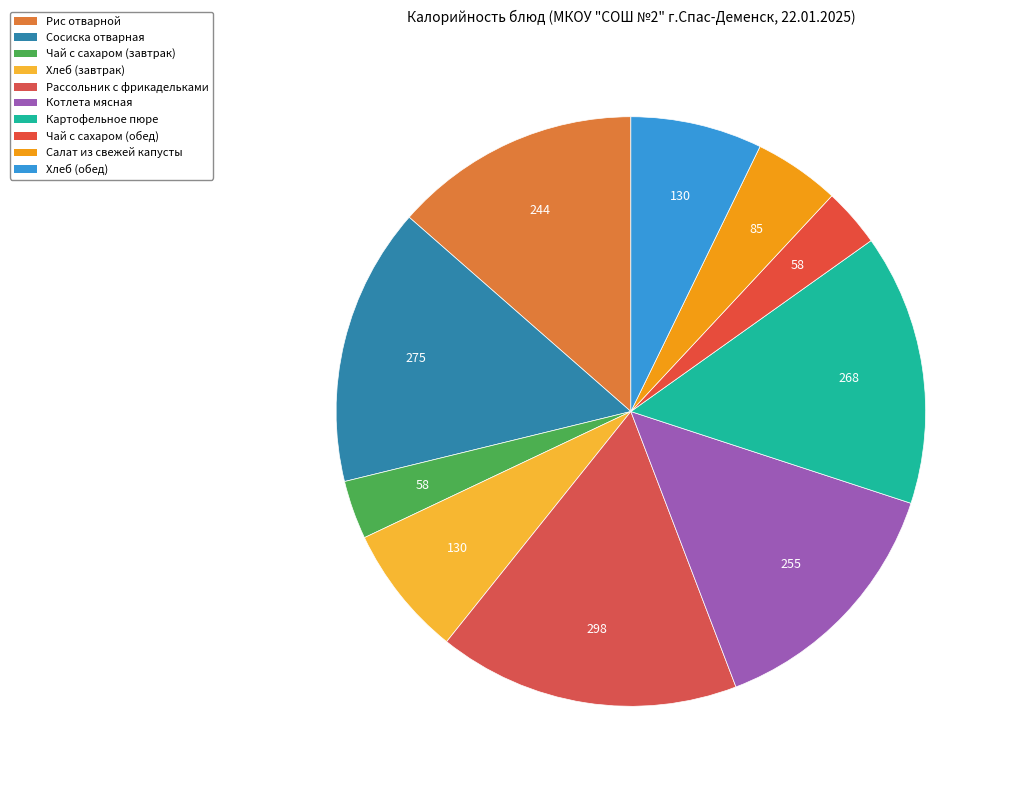

How many segments does this pie chart have?

10